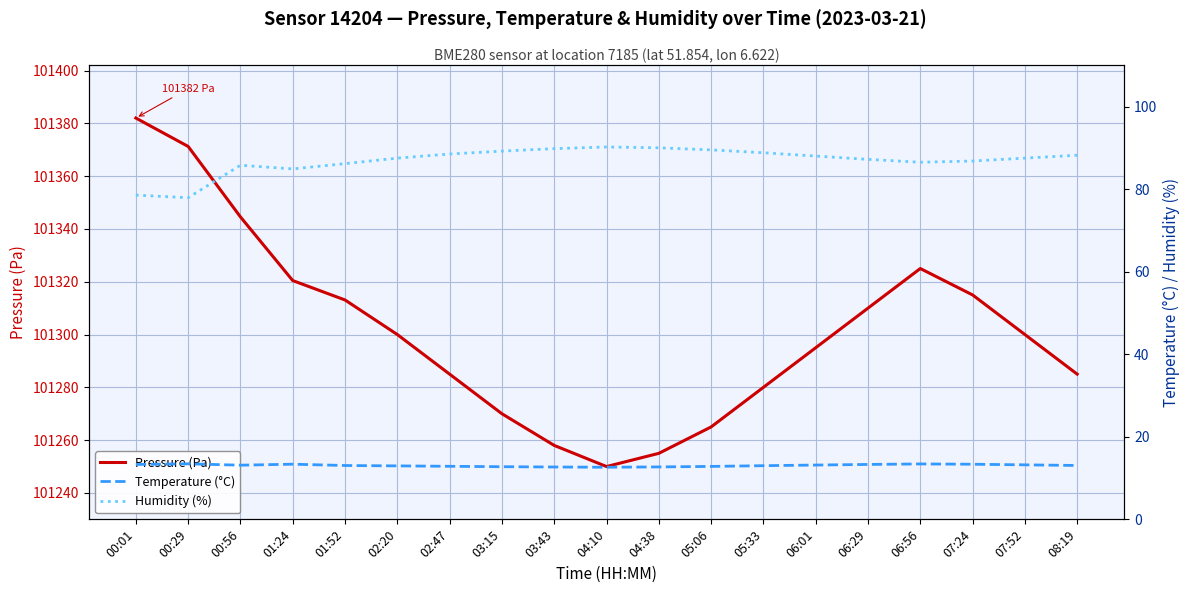

At how many categories does at least one series exceed 52505?

19